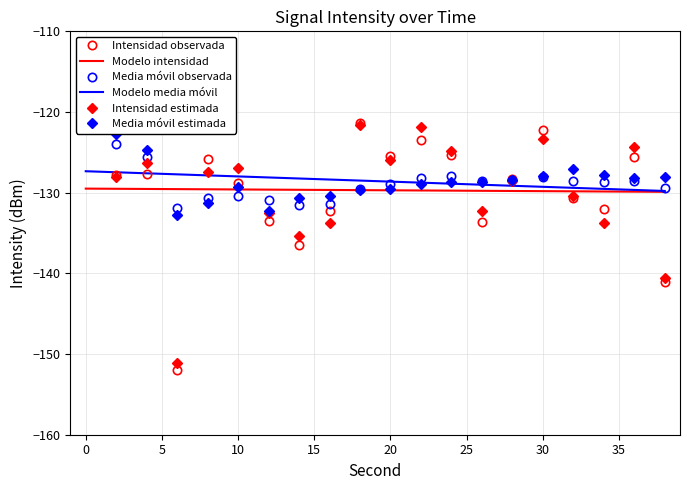

Reading right to left, transcribe all the data shown in this chart.

Intensidad observada: -141.1	-125.6	-132.0	-130.6	-122.2	-128.3	-133.6	-125.4	-123.5	-125.5	-121.4	-132.2	-136.5	-133.5	-128.8	-125.9	-151.9	-127.7	-127.9	-120.0
Modelo intensidad: -129.9	-129.9	-129.9	-129.8	-129.8	-129.8	-129.8	-129.7	-129.7	-129.7	-129.7	-129.7	-129.6	-129.6	-129.6	-129.6	-129.6	-129.5	-129.5	-129.5
Media móvil observada: -129.5	-128.6	-128.7	-128.5	-128.1	-128.4	-128.5	-127.9	-128.2	-128.9	-129.6	-131.3	-131.6	-130.8	-130.4	-130.7	-131.9	-125.5	-123.9	-120.0
Modelo media móvil: -129.8	-129.7	-129.5	-129.4	-129.3	-129.1	-129.0	-128.9	-128.8	-128.6	-128.5	-128.4	-128.2	-128.1	-128.0	-127.9	-127.7	-127.6	-127.5	-127.3
Intensidad estimada: -140.6	-124.3	-133.8	-130.4	-123.3	-128.6	-132.3	-124.8	-121.8	-126.0	-121.6	-133.7	-135.4	-132.5	-126.9	-127.5	-151.2	-126.3	-128.1	-118.9
Media móvil estimada: -128.0	-128.2	-127.8	-127.0	-128.0	-128.4	-128.7	-128.7	-128.9	-129.5	-129.7	-130.5	-130.6	-132.3	-129.3	-131.3	-132.7	-124.7	-122.8	-119.7